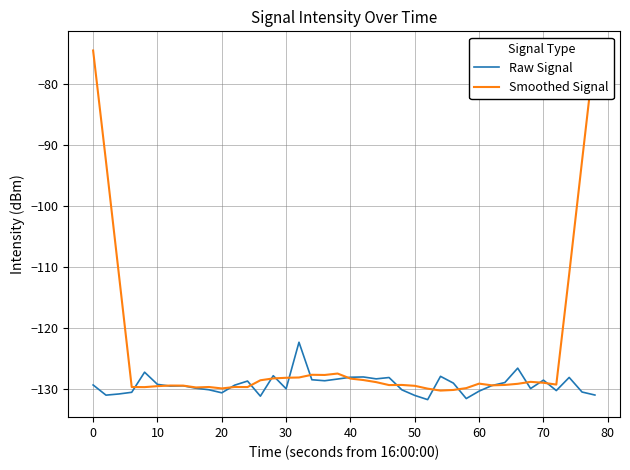

What is the sum of all Raw Signal values?

-5173.0